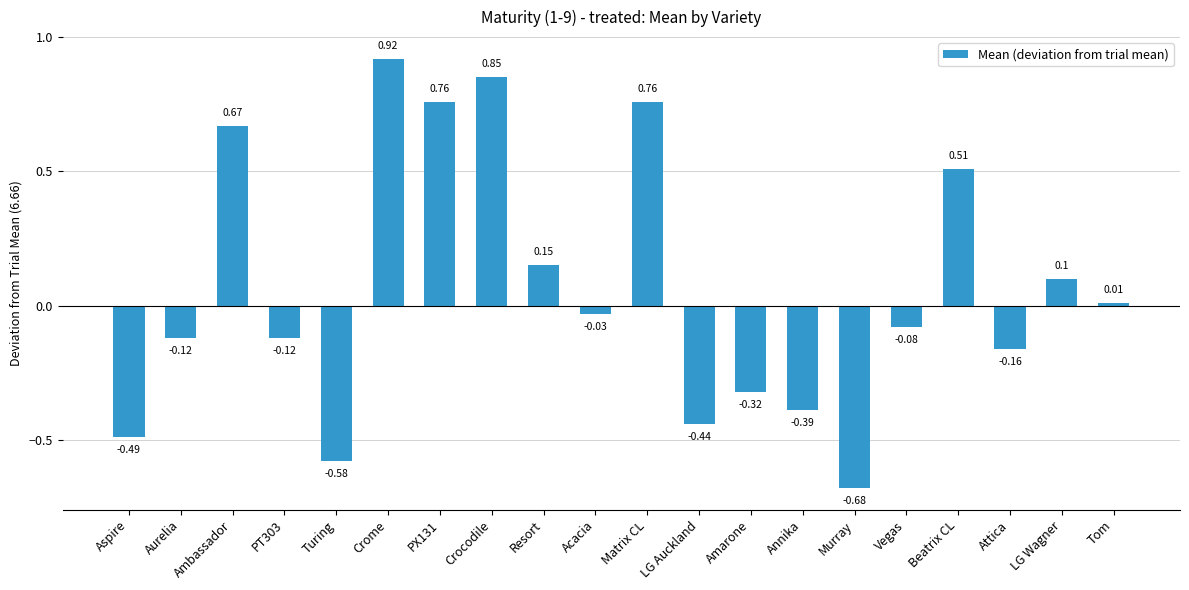

At which label does the data first exceed 0?

Ambassador